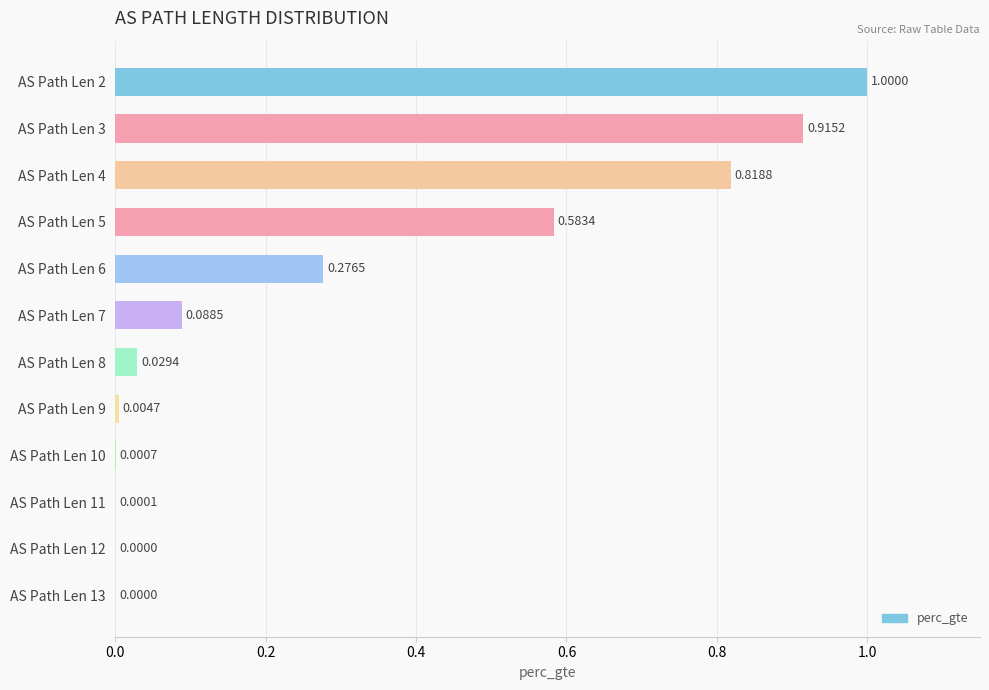

What is the sum of all values?

3.7